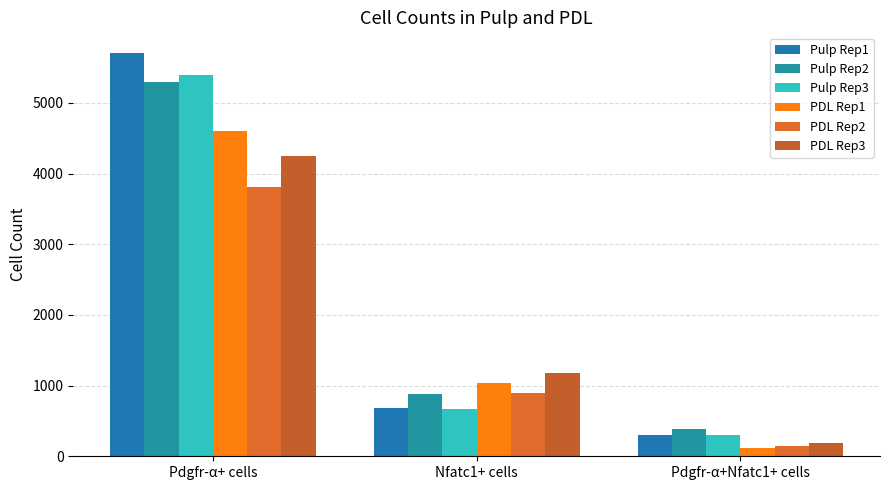

Is it true that Pulp Rep3 equals 95 at Pdgfr-α+Nfatc1+ cells?

False